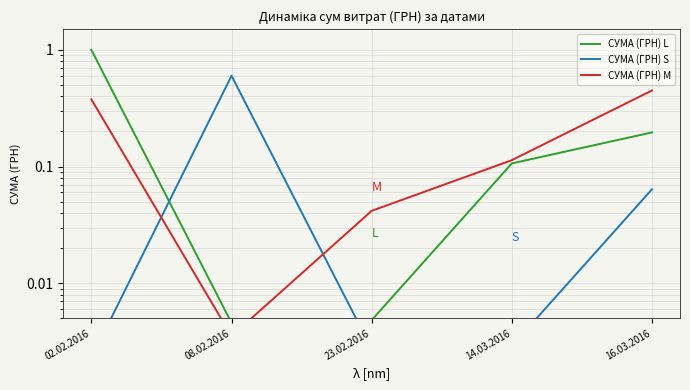

Reading left to right, what are all the values shown in this chart?

СУМА (ГРН) L: 1.0	0.0	0.0	0.1	0.2
СУМА (ГРН) S: 0.0	0.6	0.0	0.0	0.1
СУМА (ГРН) M: 0.4	0.0	0.0	0.1	0.4